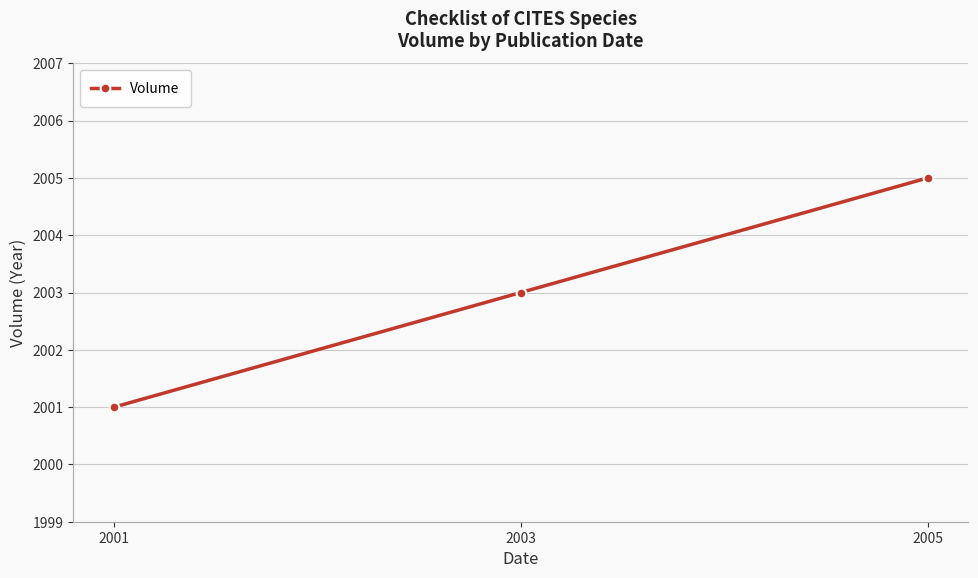

List the labels in order of value, largest first.

2005, 2003, 2001